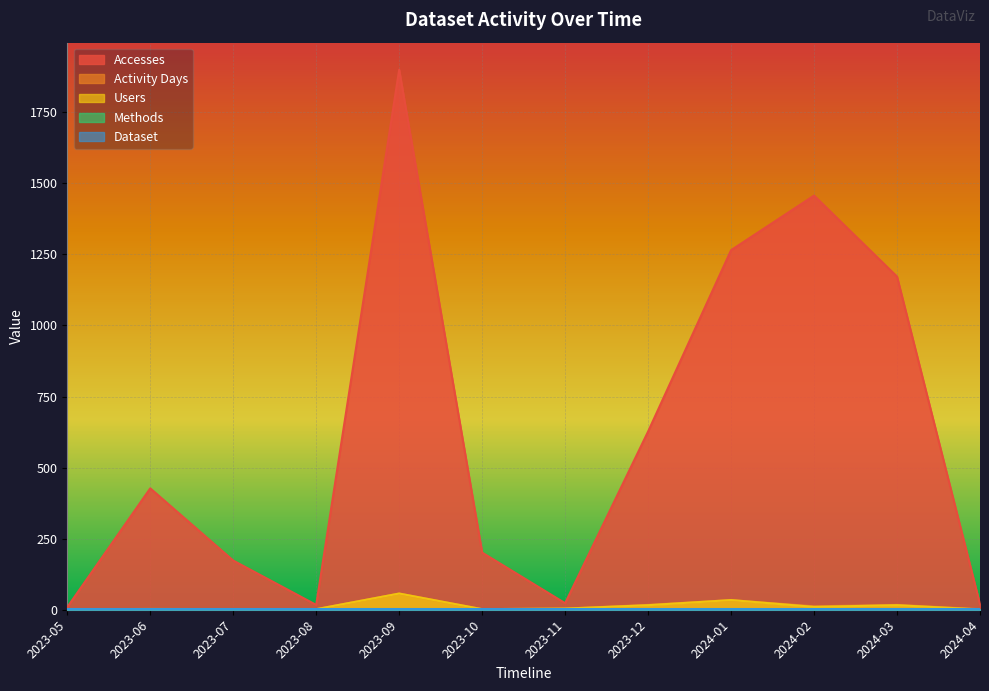

What is the difference between the second highest and minimum values in the Methods series?

1